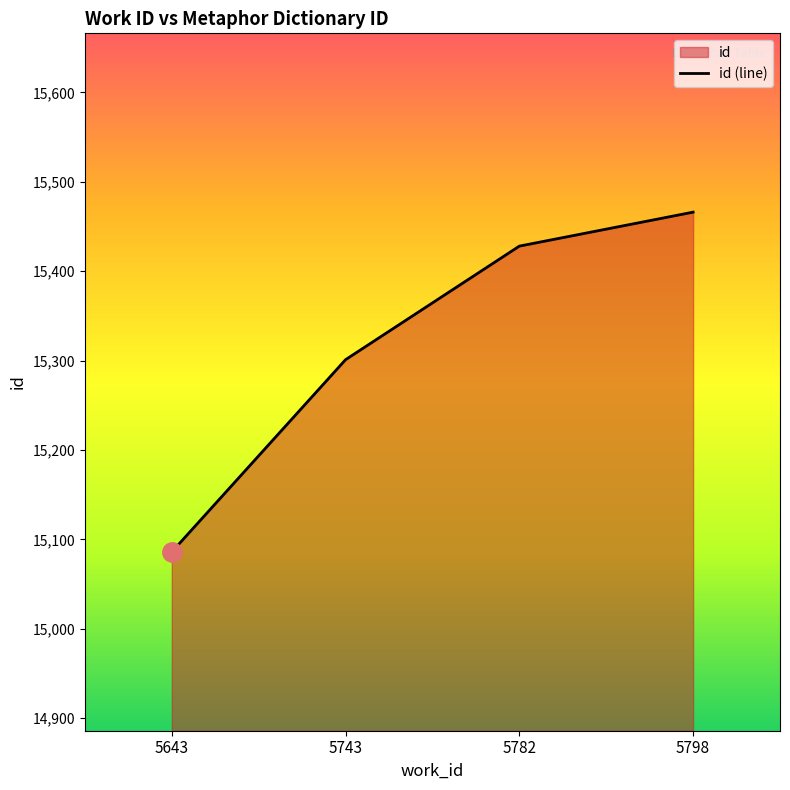

Which has a higher value, 5782 or 5743?

5782